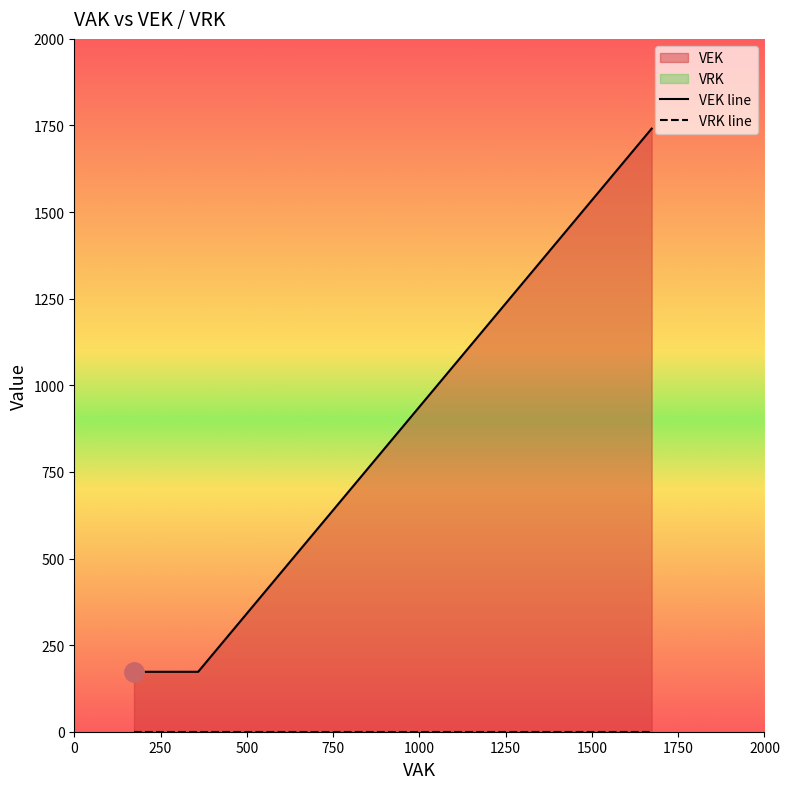

What is the greatest value displayed?

1741